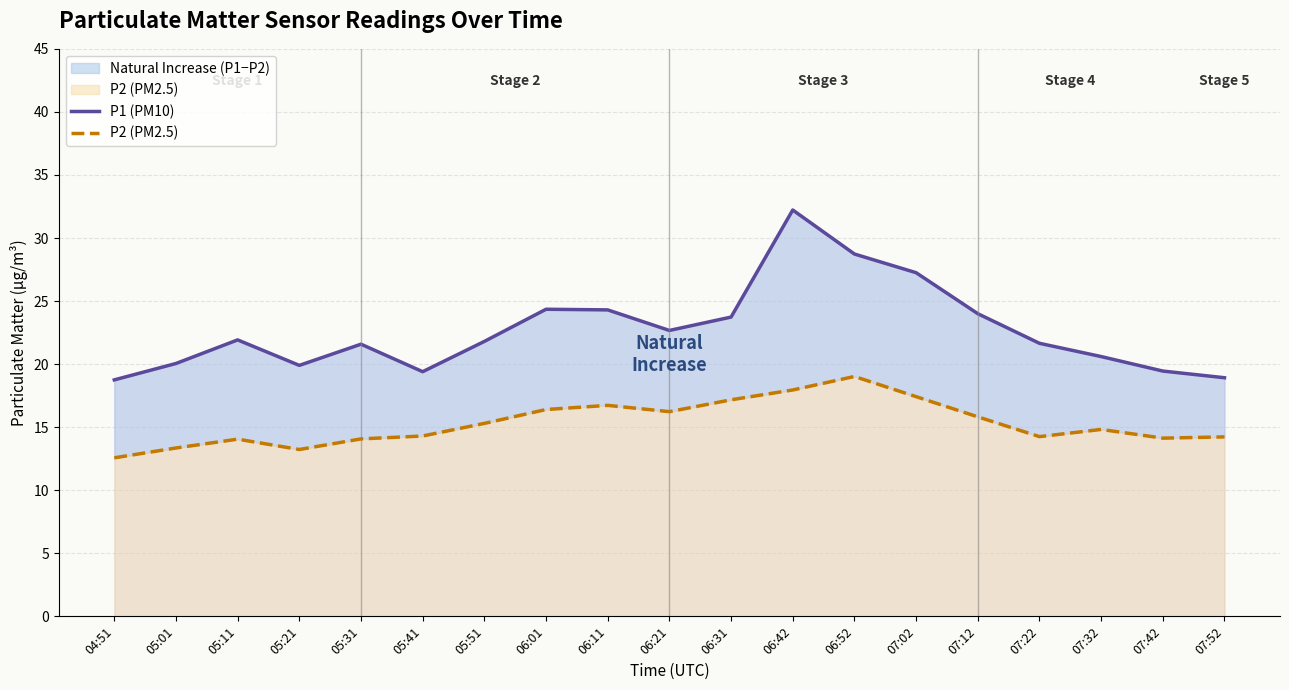

What is the label of the 4th point from the right?

07:22